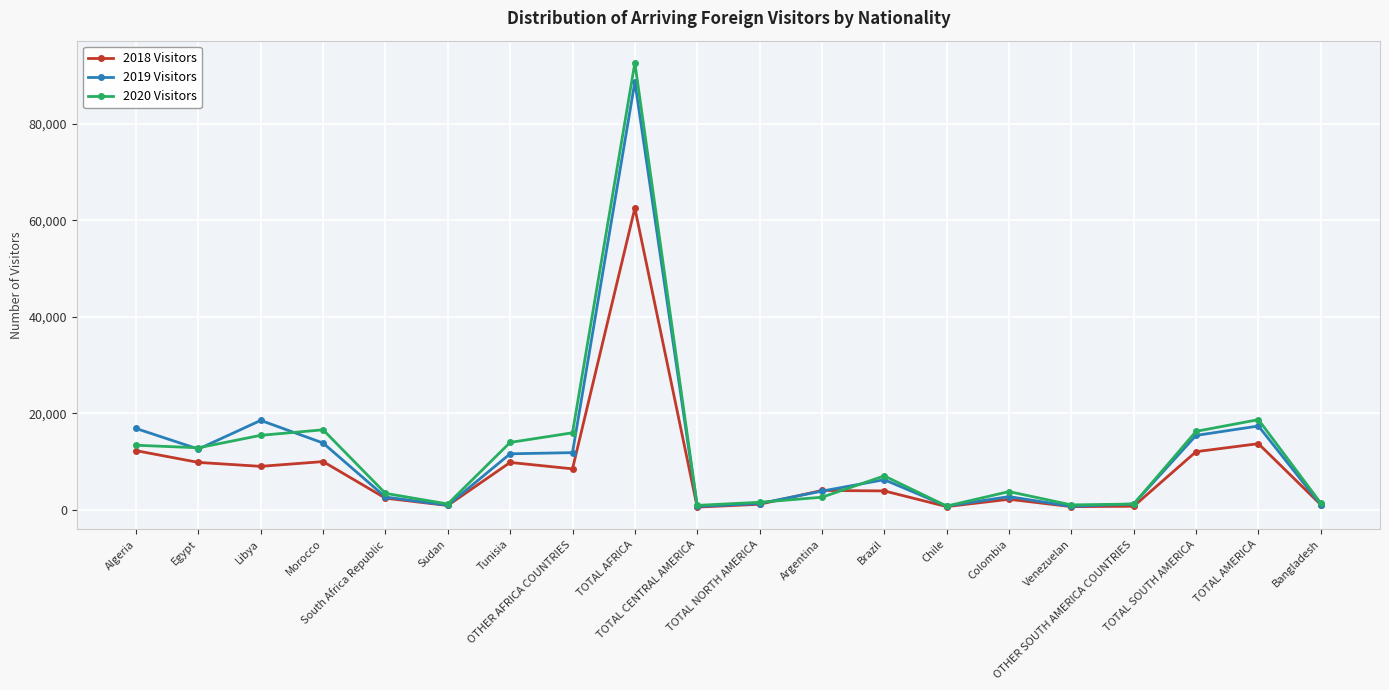

What is the difference between the highest and lowest values at Argentina?

1403